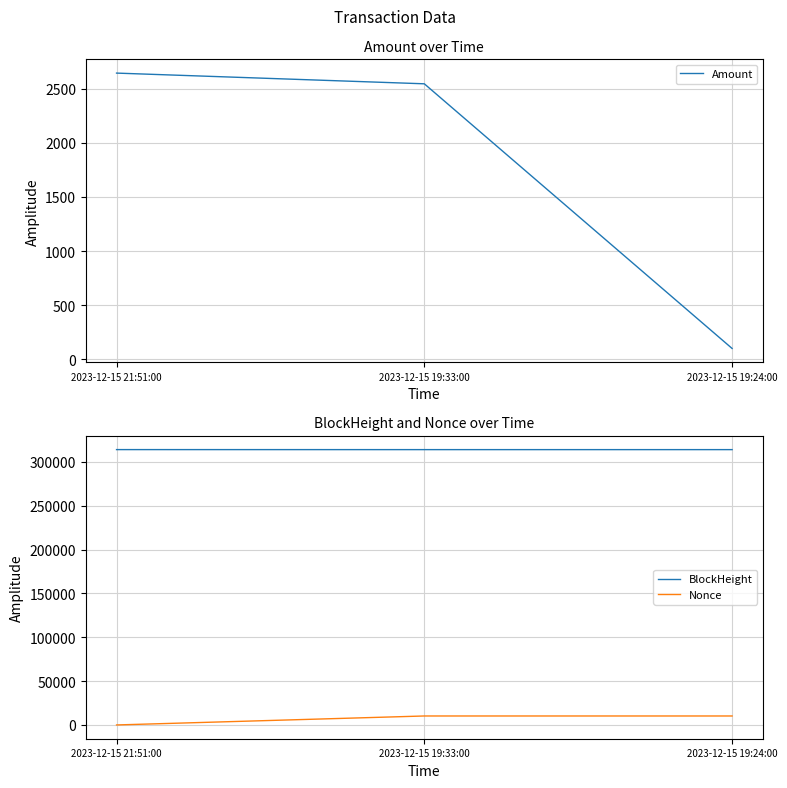

Which series has the widest spread of values?

Nonce